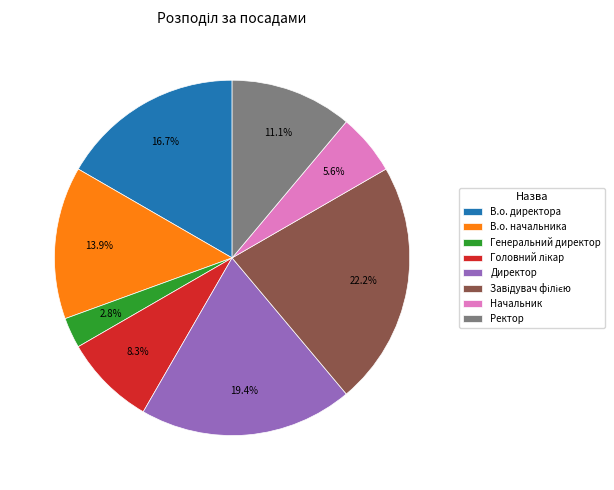

How much of the chart is everything except Генеральний директор?

97.2%